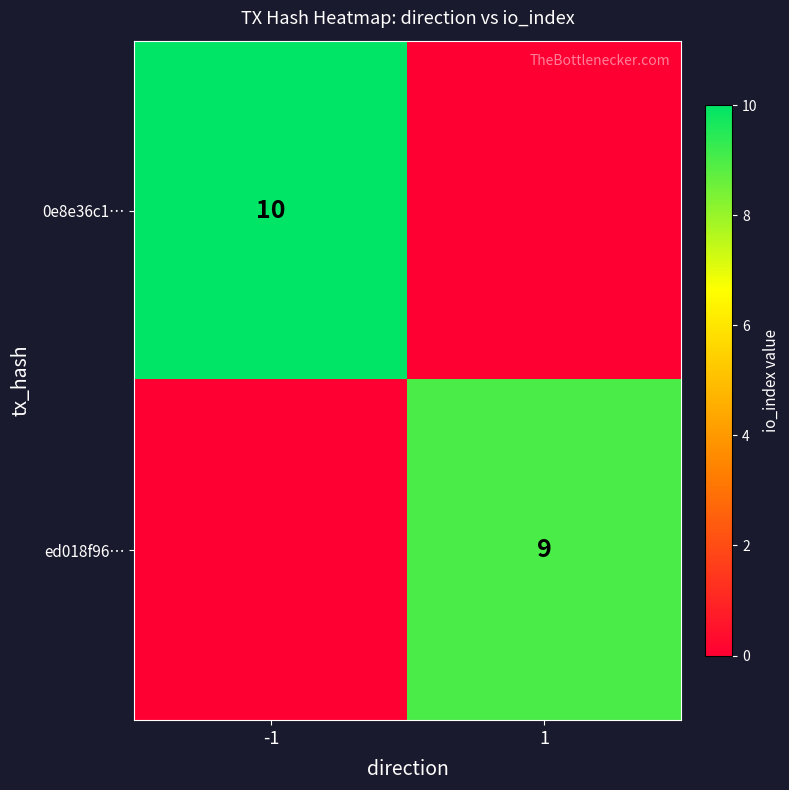

The value of ed018f96… at 1 is 3. True or false?

False